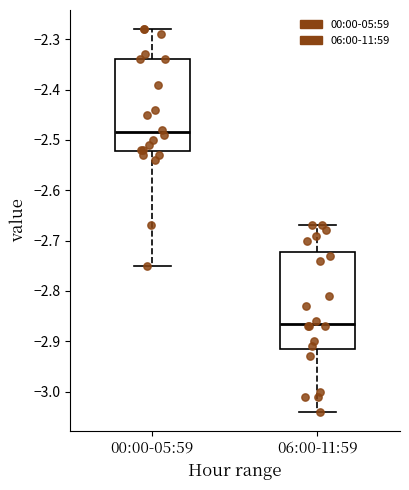

Reading left to right, transcribe this box plot: for each box, give where its median line is, the range the box spans, and where its two whiskers end, as read against the y-axis. The values are not printed on the chart, so give them approximately, as read against the axis.

00:00-05:59: median -2.48, box -2.52 to -2.34, whiskers -2.75 to -2.28
06:00-11:59: median -2.86, box -2.91 to -2.72, whiskers -3.04 to -2.67